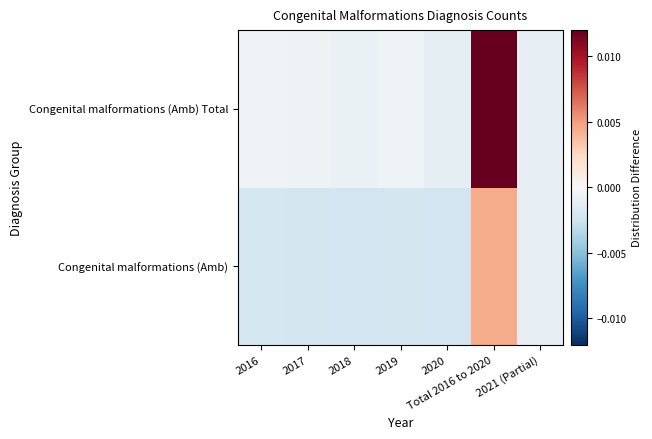

Which label corresponds to the smallest value in the chart?

2020